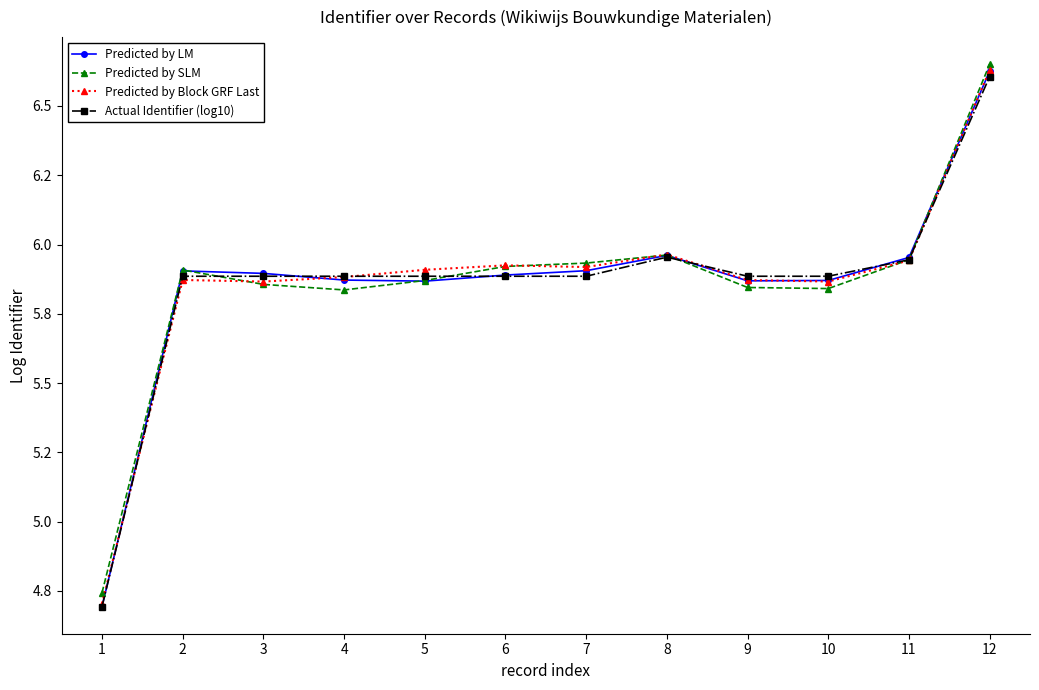

What is the total value across all series at 5?

23.5